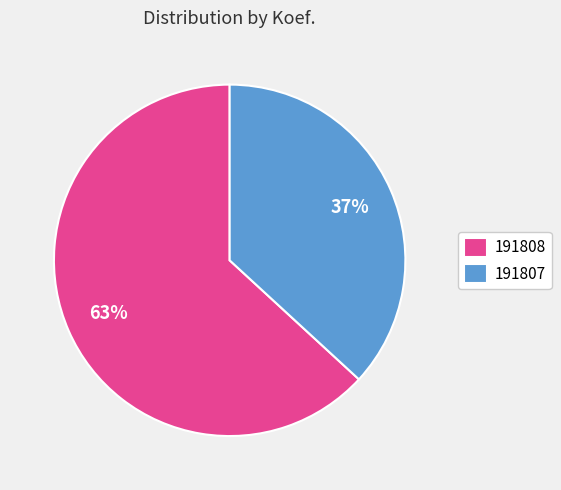

Which category has the smallest portion of the pie?

191807